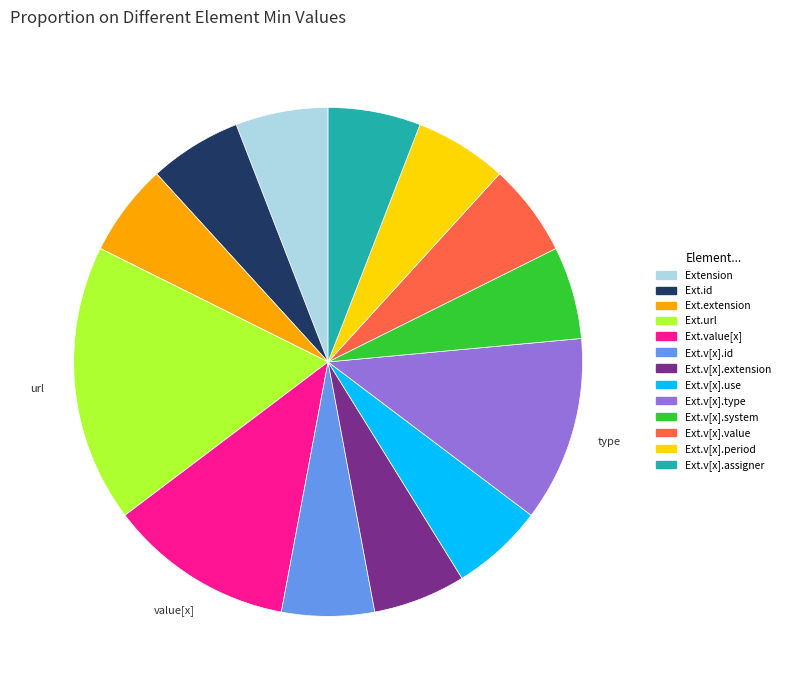

Is there a majority slice in this chart?

No